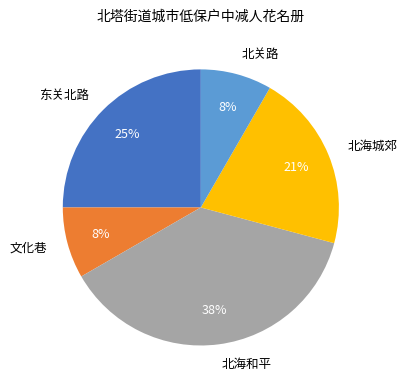

Is it true that 北关路 is 8% of the pie?

True